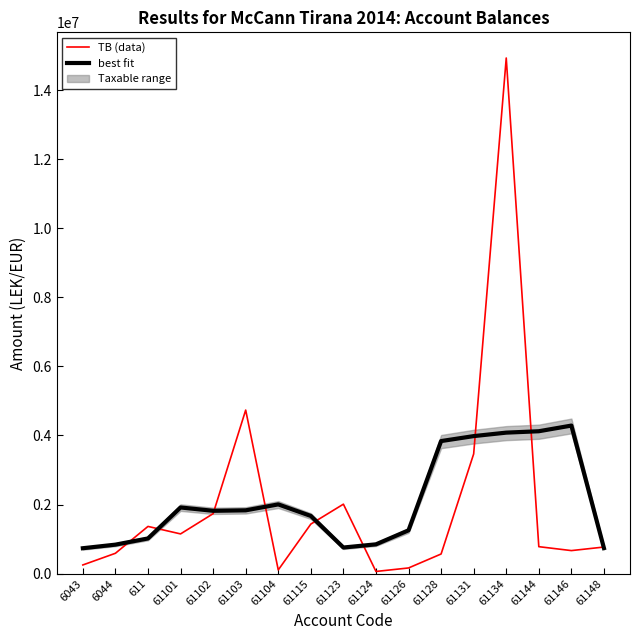

What is the sum of the TB (data) values at 61144 and 61102?

2514793.6